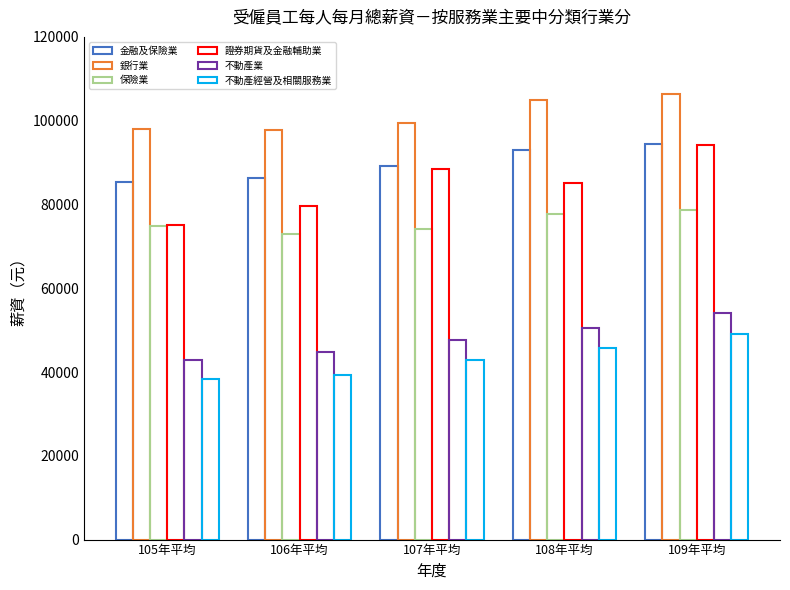

How many values in the 證券期貨及金融輔助業 series are below 85118?

2